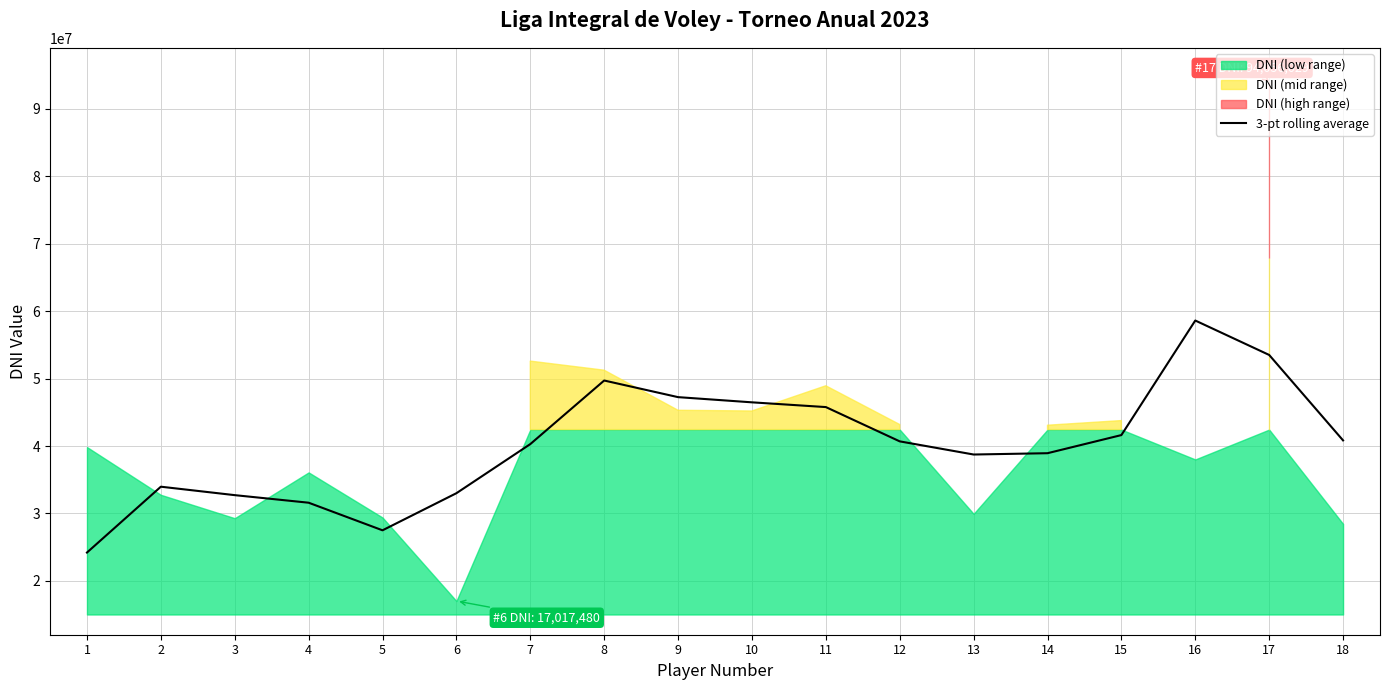

Where is the data nearest to the value 41409504?

15